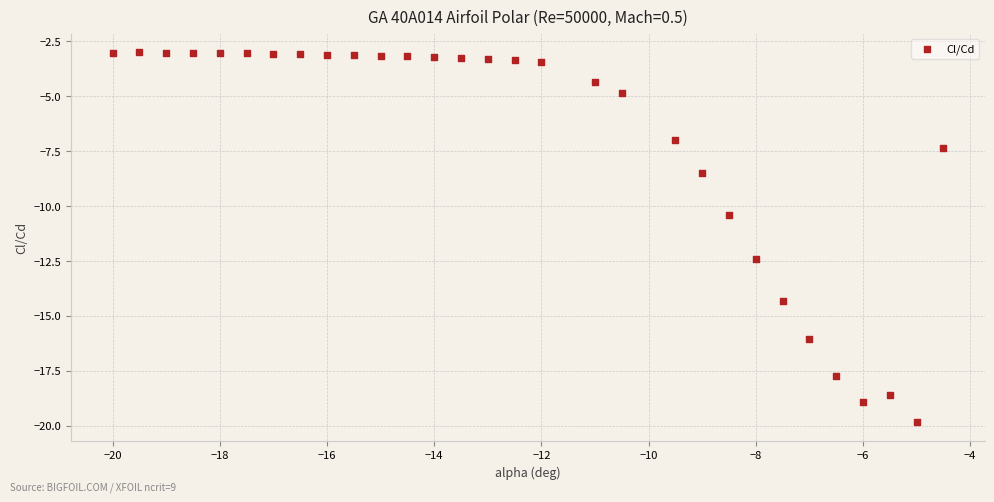

What is the range of X values (max minus min)?

15.5